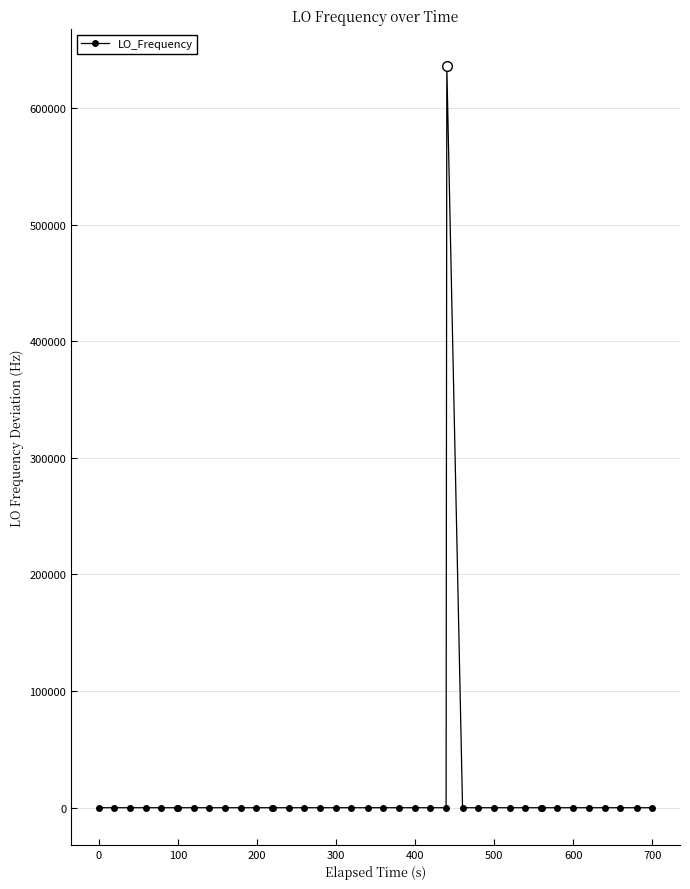

What is the maximum value shown in the chart?

635704.9